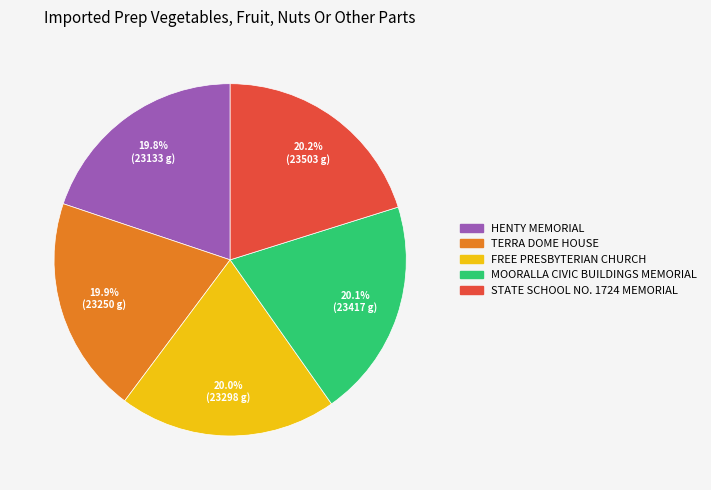

Does HENTY MEMORIAL represent more than half of the total?

No